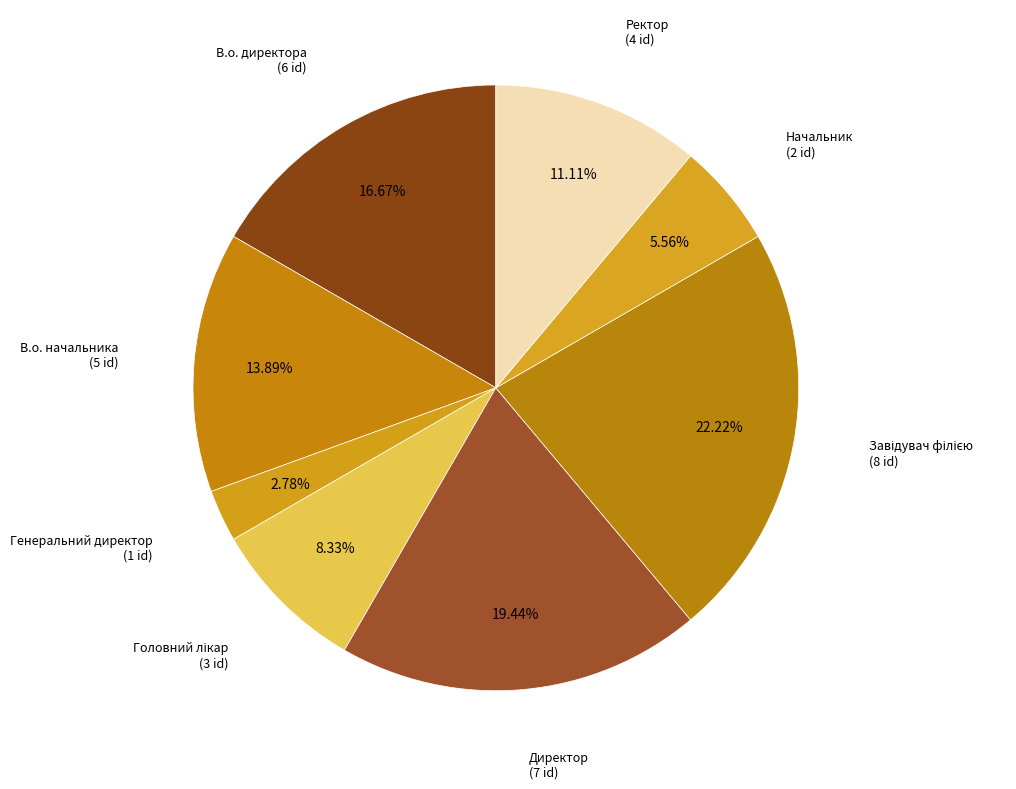

Does any single category account for the majority?

No